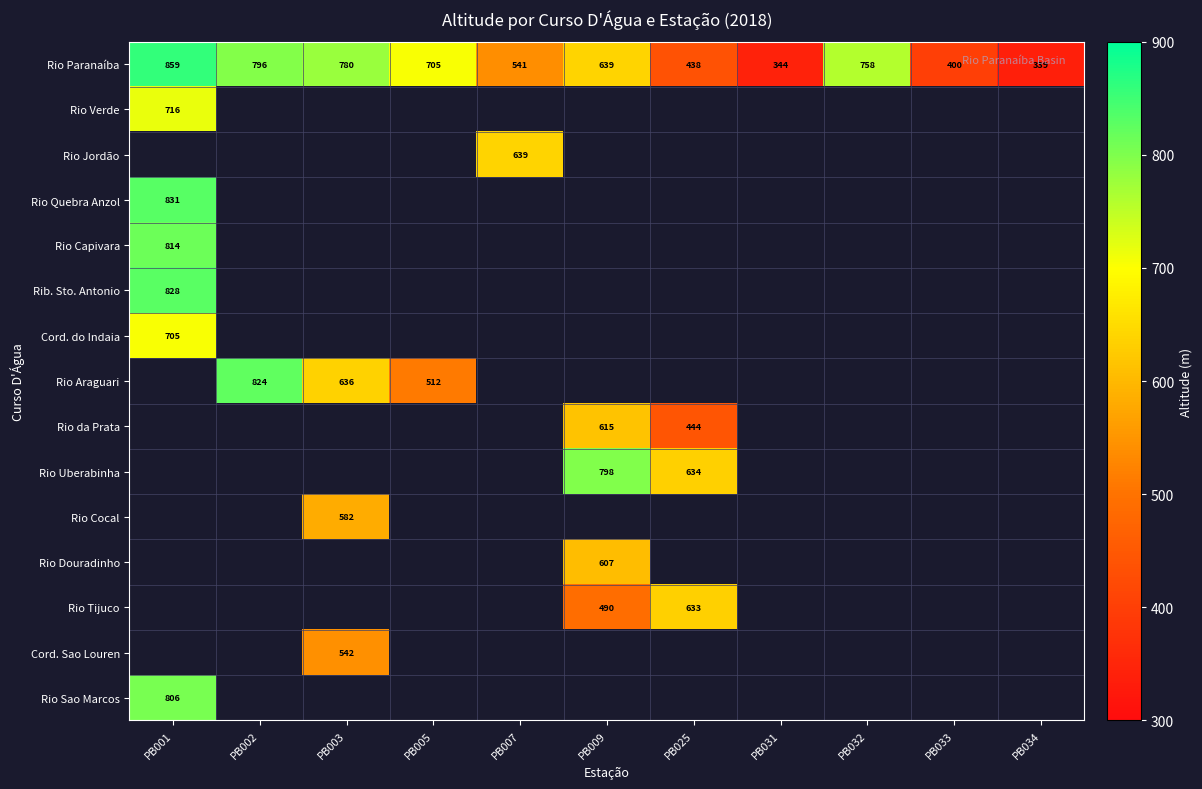

True or false: Rio Verde has a value of 1284 at PB001.

False